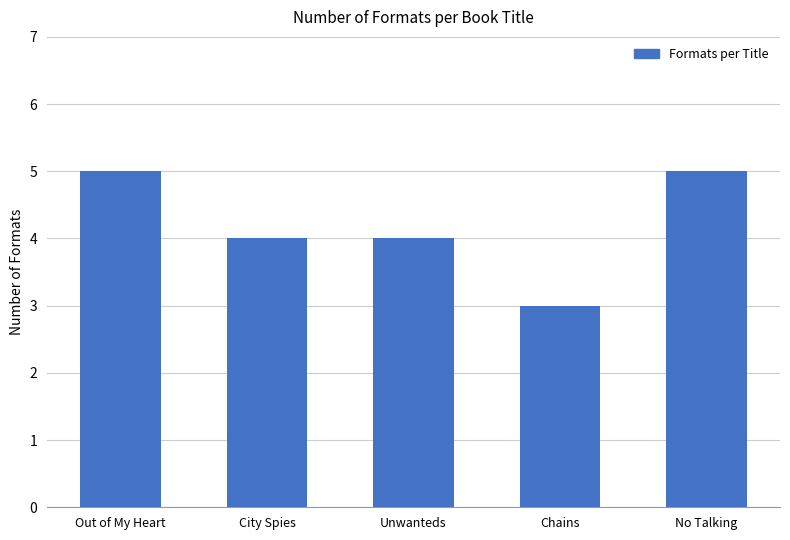

Is it true that the value at City Spies is 7?

False